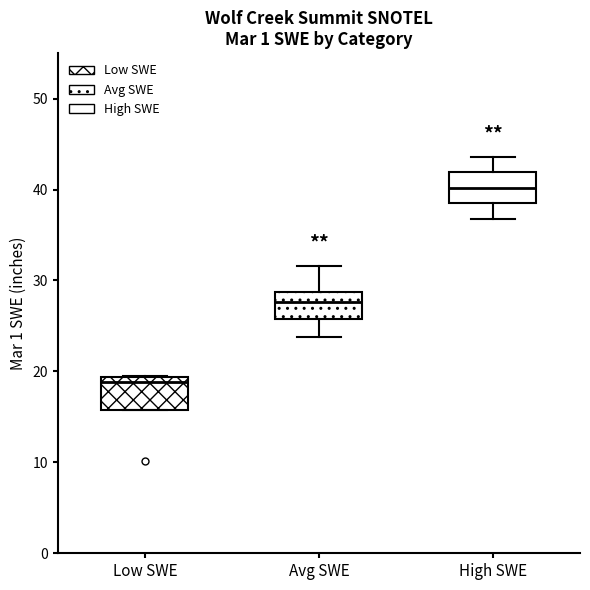

Reading left to right, transcribe this box plot: for each box, give where its median line is, the range the box spans, and where its two whiskers end, as read against the y-axis. The values are not printed on the chart, so give them approximately, as read against the axis.

Low SWE: median 19 (just below the box's upper edge), box 16 to 19, whiskers 16 to 20
Avg SWE: median 28, box 26 to 29, whiskers 24 to 32
High SWE: median 40, box 39 to 42, whiskers 37 to 44